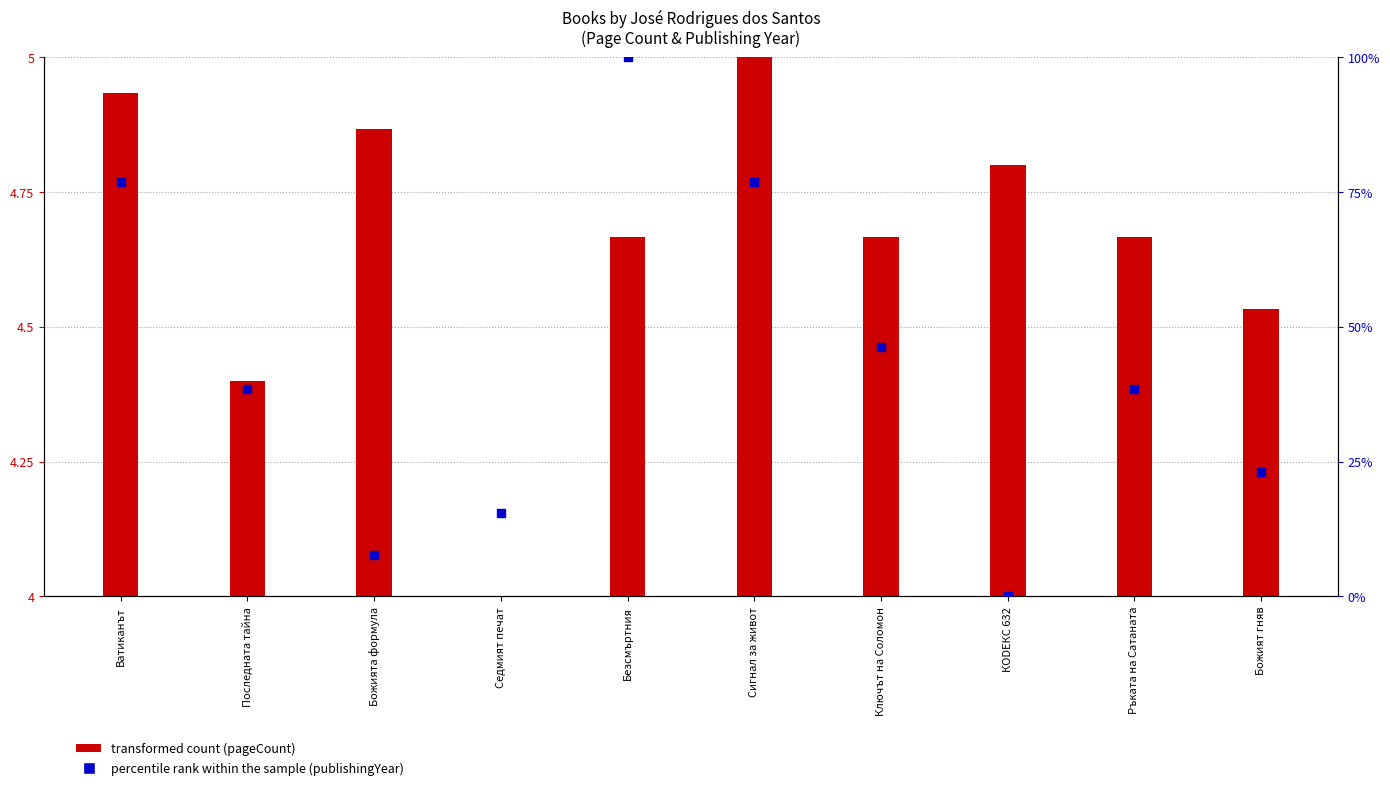

Which series contains the lowest Y value?

transformed count (pageCount)